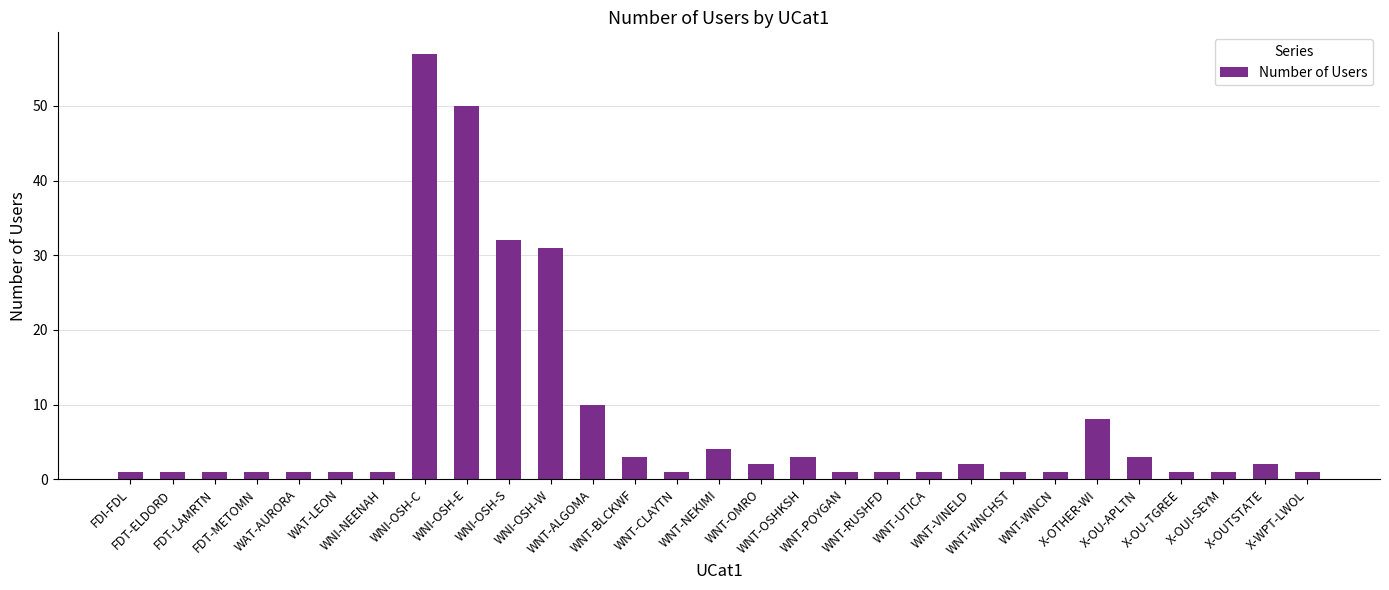

The chart shows a value of 1 at WNT-RUSHFD. True or false?

True